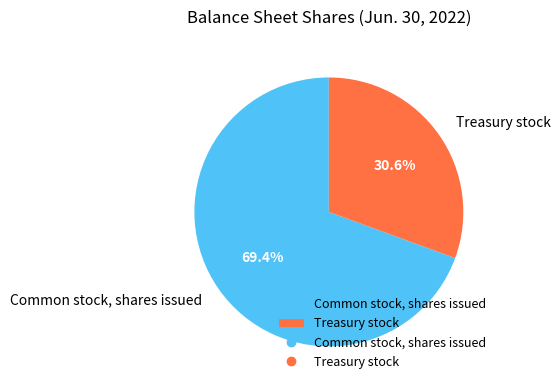

Count the number of slices in the pie.

2